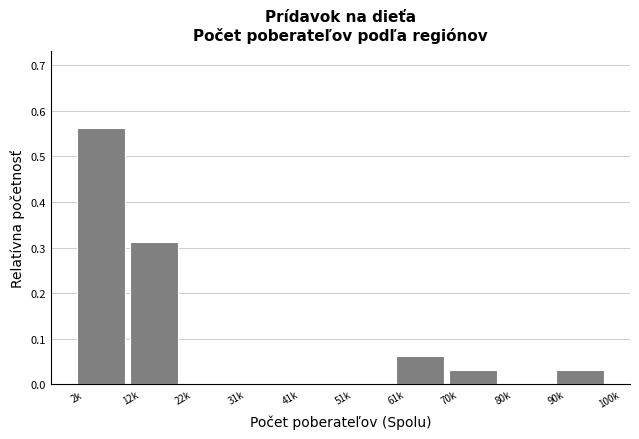

At which category does the chart reach its peak across all series?

2k